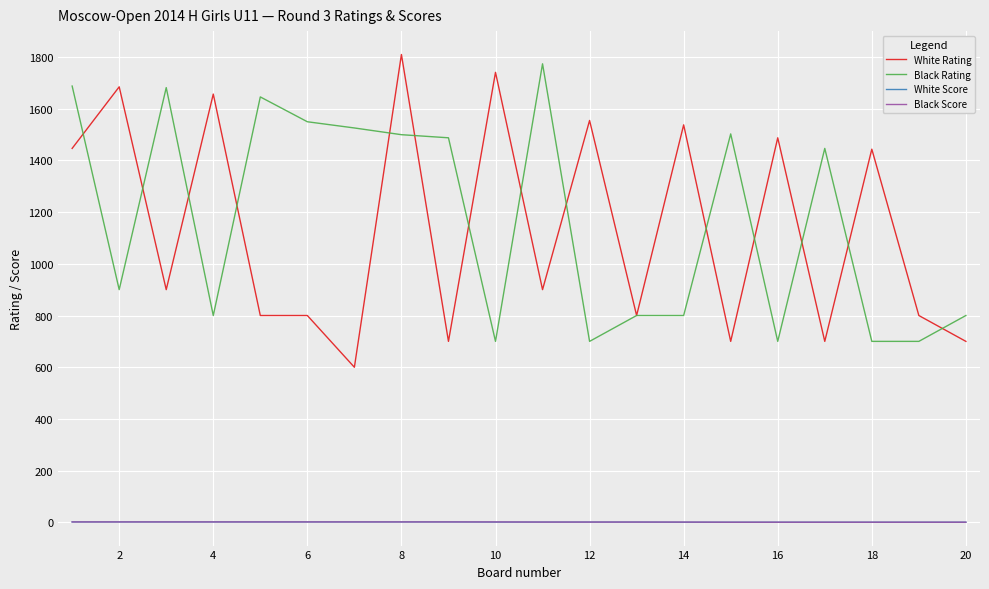

What is the greatest value displayed?

1809.0